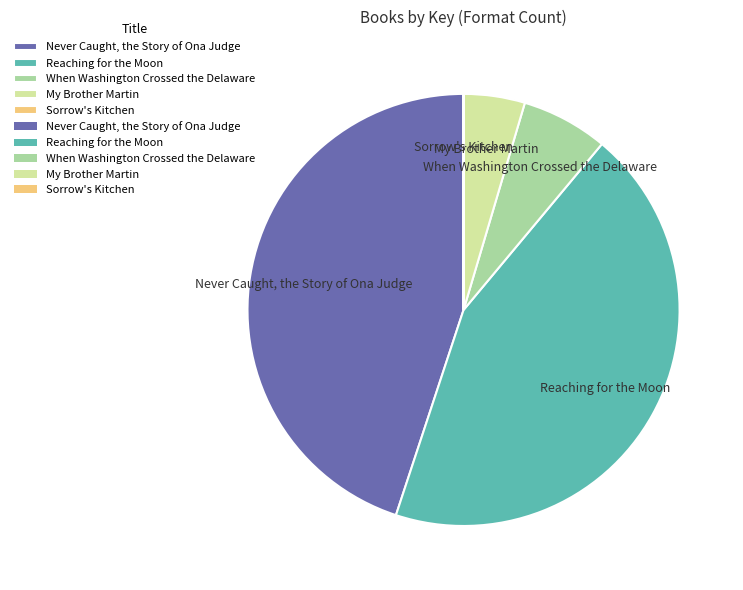

What is the largest slice in the pie chart?

Never Caught, the Story of Ona Judge